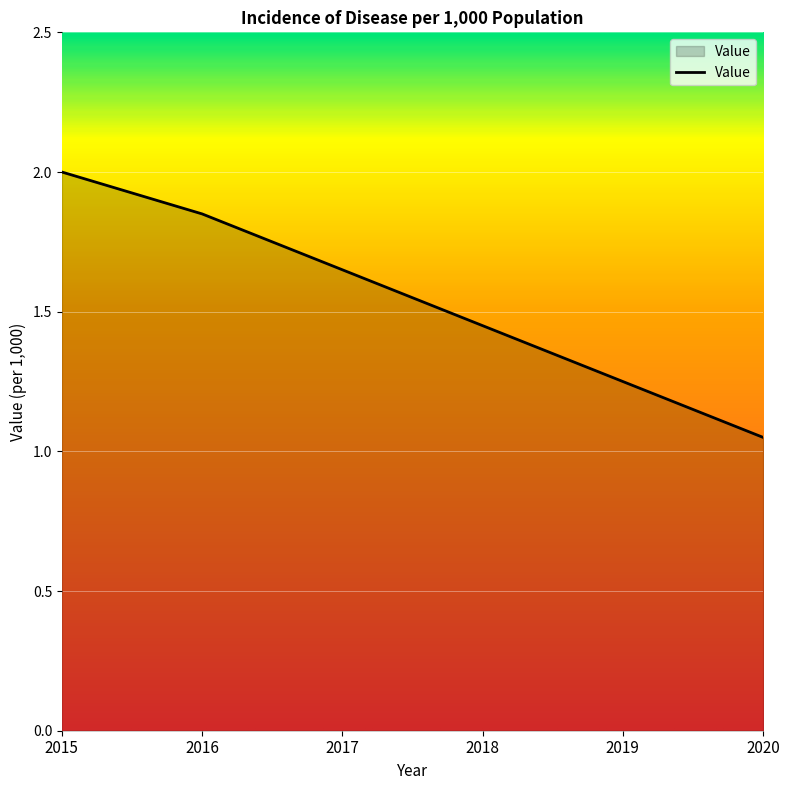

What is the average value?

1.5